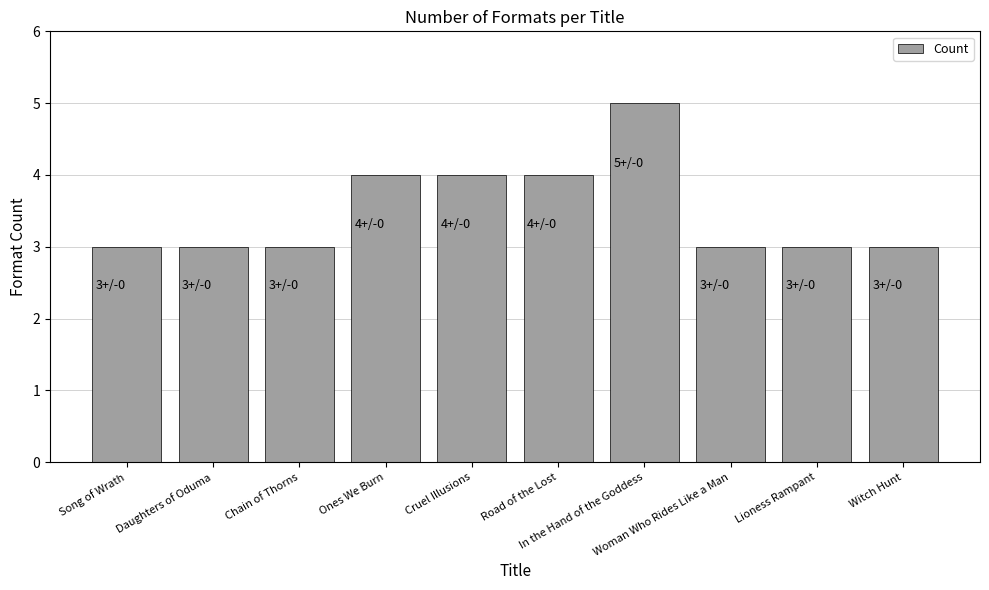

Reading left to right, extract all data points from this chart.

Song of Wrath=3	Daughters of Oduma=3	Chain of Thorns=3	Ones We Burn=4	Cruel Illusions=4	Road of the Lost=4	In the Hand of the Goddess=5	Woman Who Rides Like a Man=3	Lioness Rampant=3	Witch Hunt=3